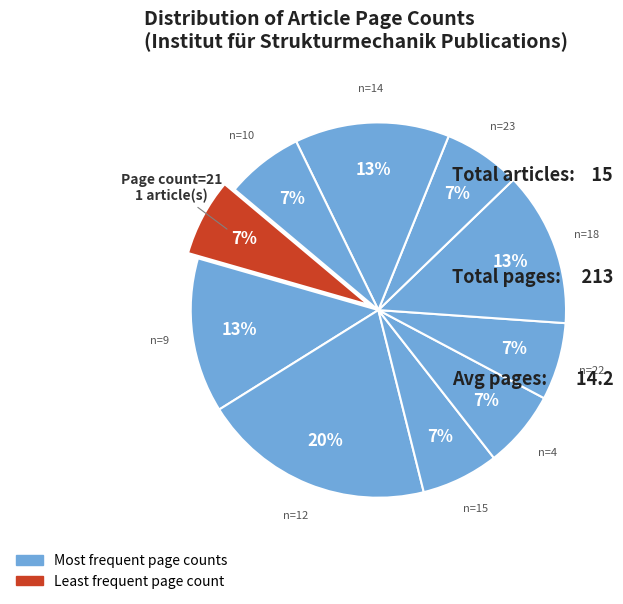

Count the number of slices in the pie.

10